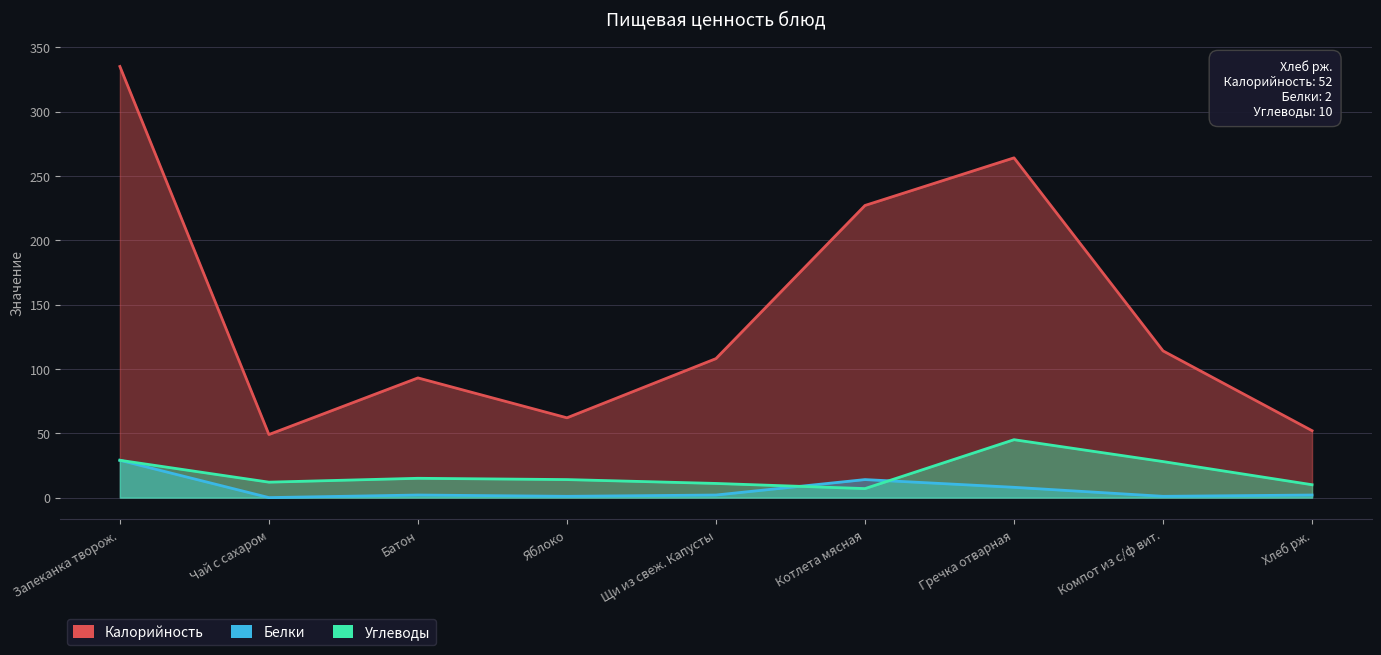

Which series has the largest range (max minus min)?

Калорийность